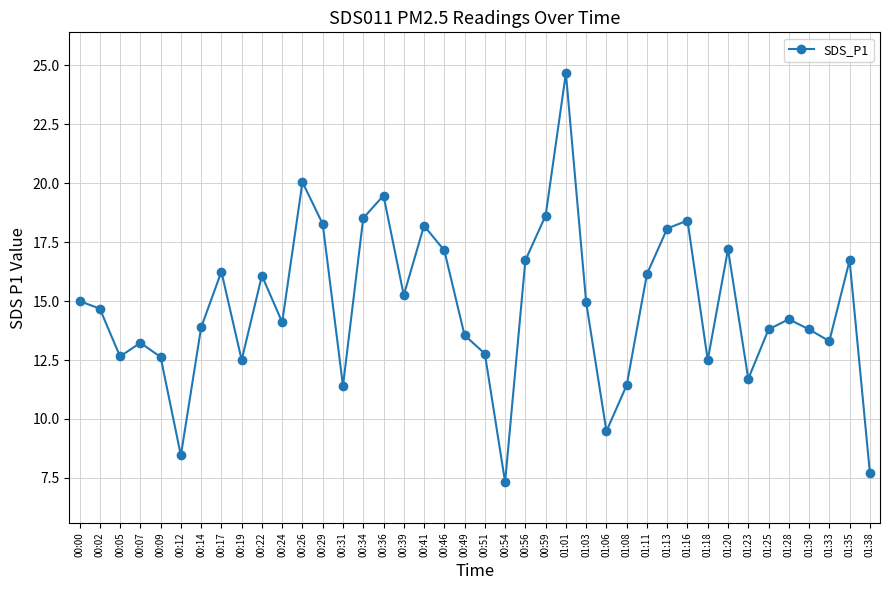

True or false: the data shows 5.7 at 00:12.

False